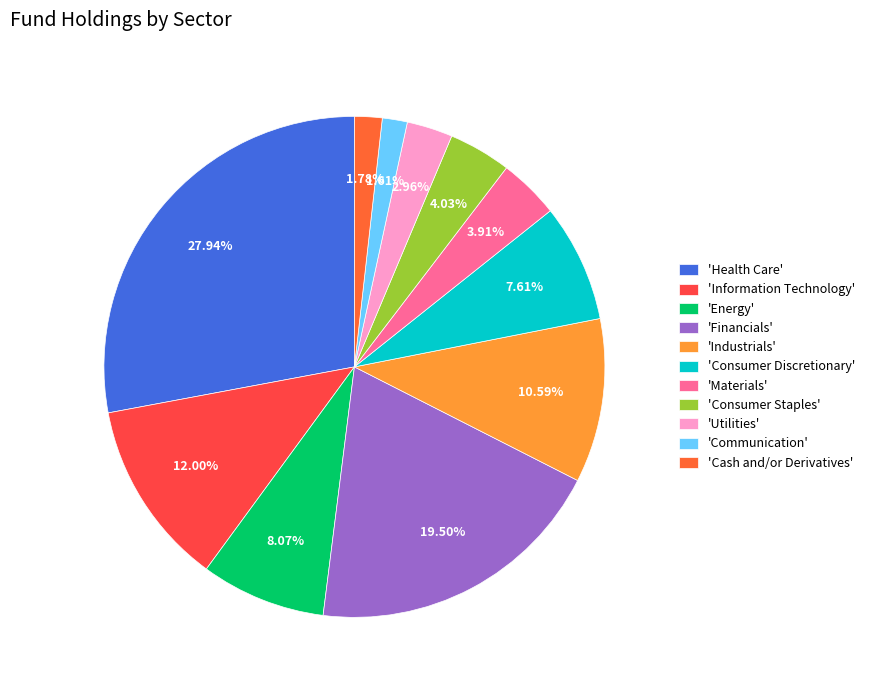

Count the number of slices in the pie.

11